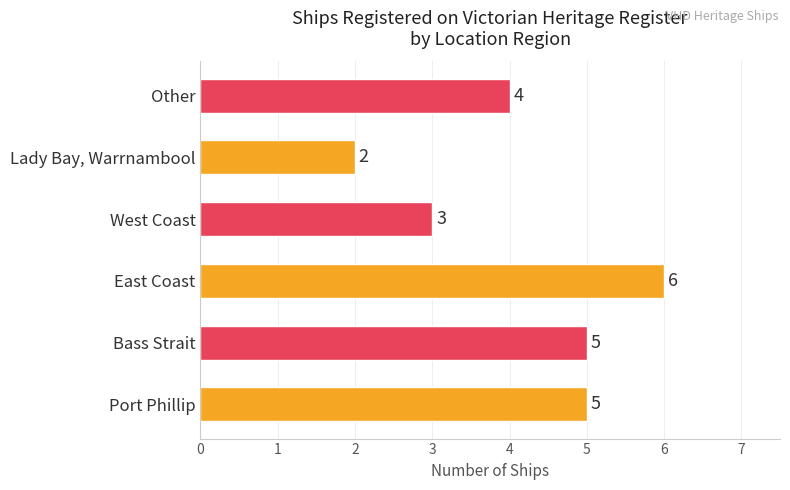

What is the difference between the maximum and minimum values?

4